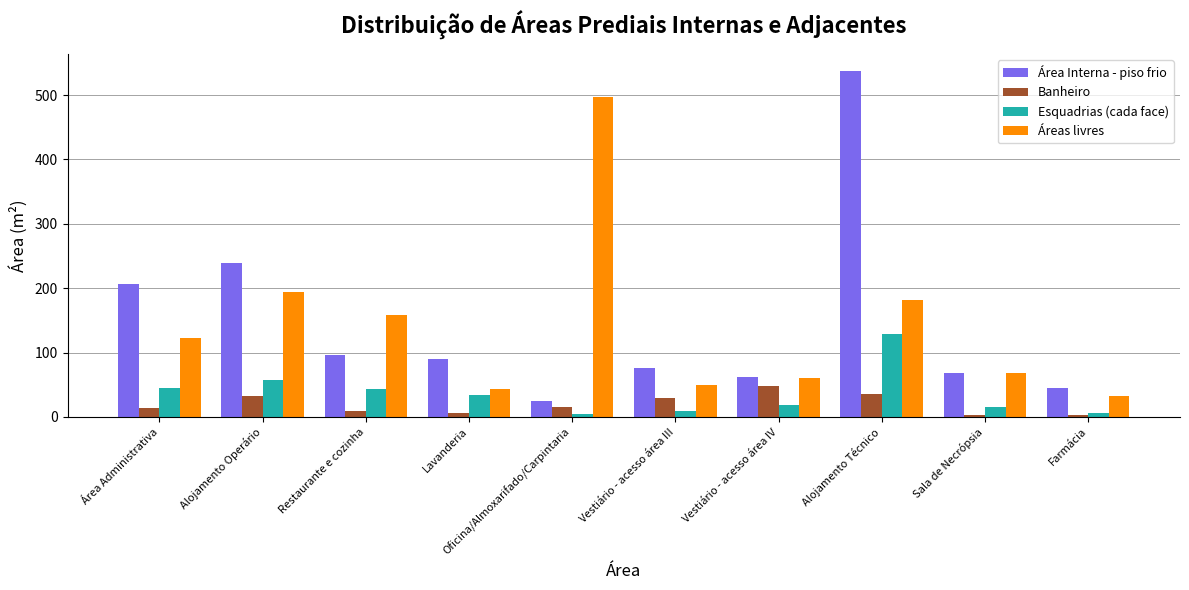

Between Área Administrativa and Lavanderia, which series saw the biggest shift?

Área Interna - piso frio